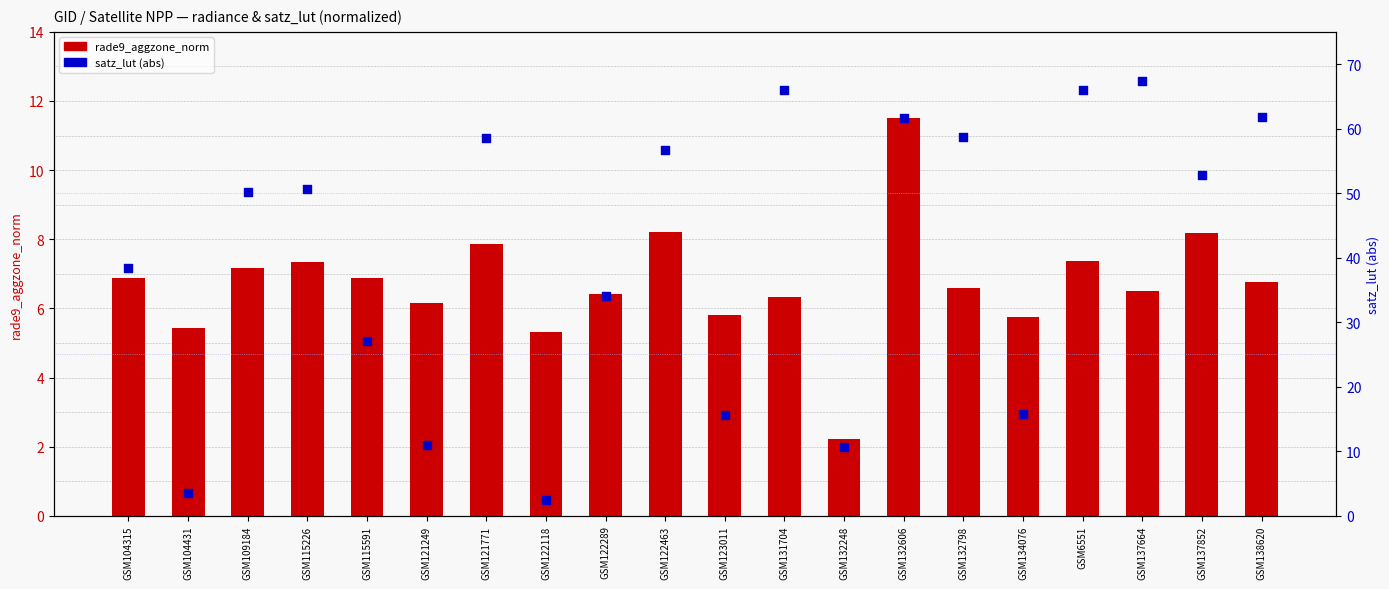

What are all the series names shown in the legend?

rade9_aggzone_norm, satz_lut (abs)